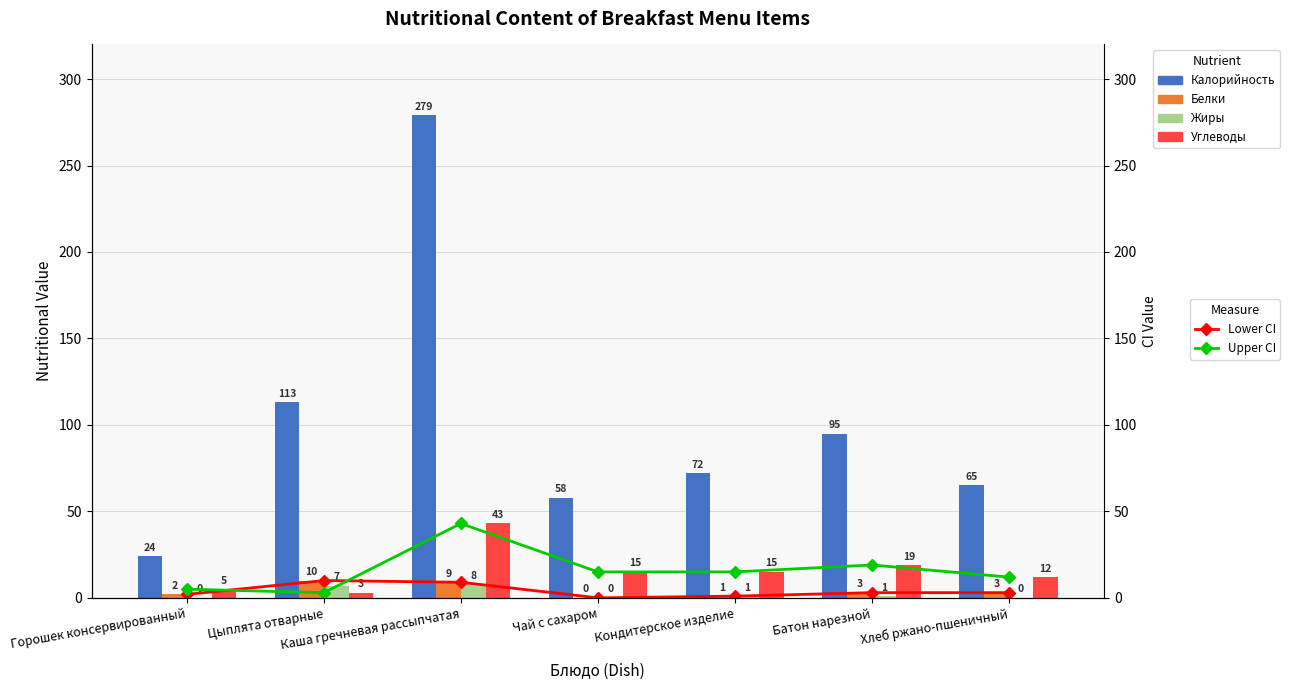

Rank the series by their maximum value, from lowest to highest.

Жиры, Lower CI, Белки, Upper CI, Углеводы, Калорийность